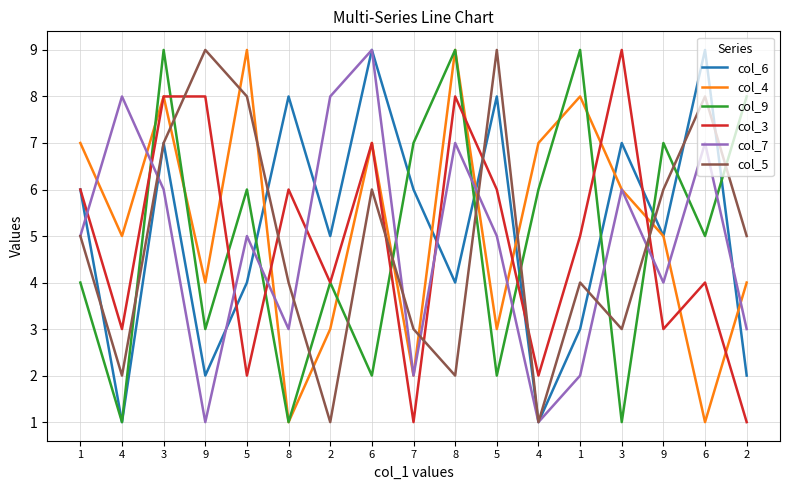

Which has a higher value, 8 or 2?

8